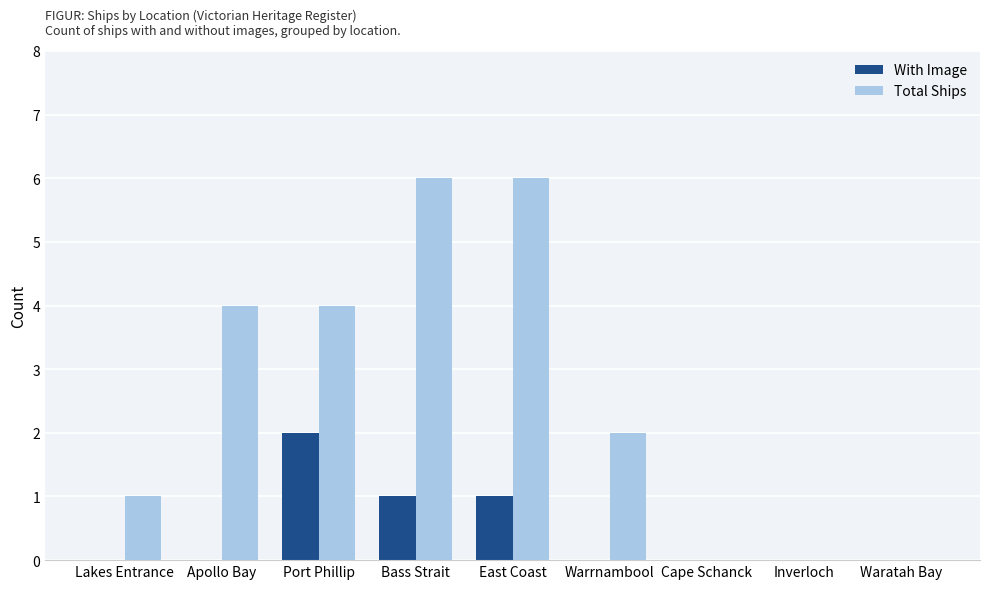

Which series has the largest total across all categories?

Total Ships